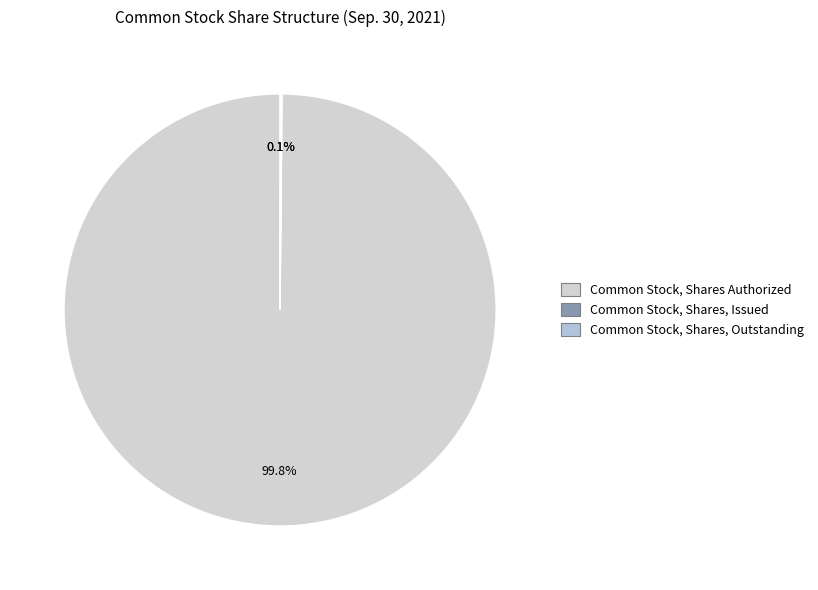

Does Common Stock, Shares Authorized account for over 50% of the chart?

Yes